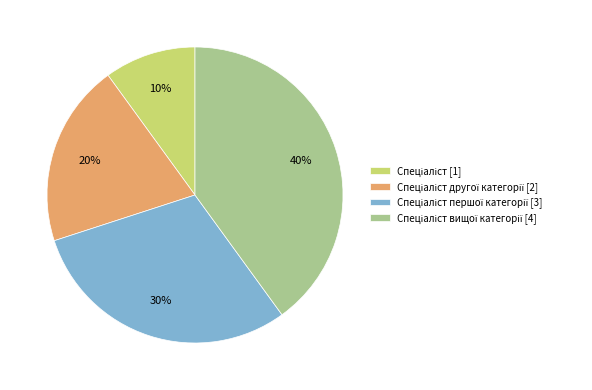

To the nearest percent, what is the difference between the largest and smallest slice percentages?

30%